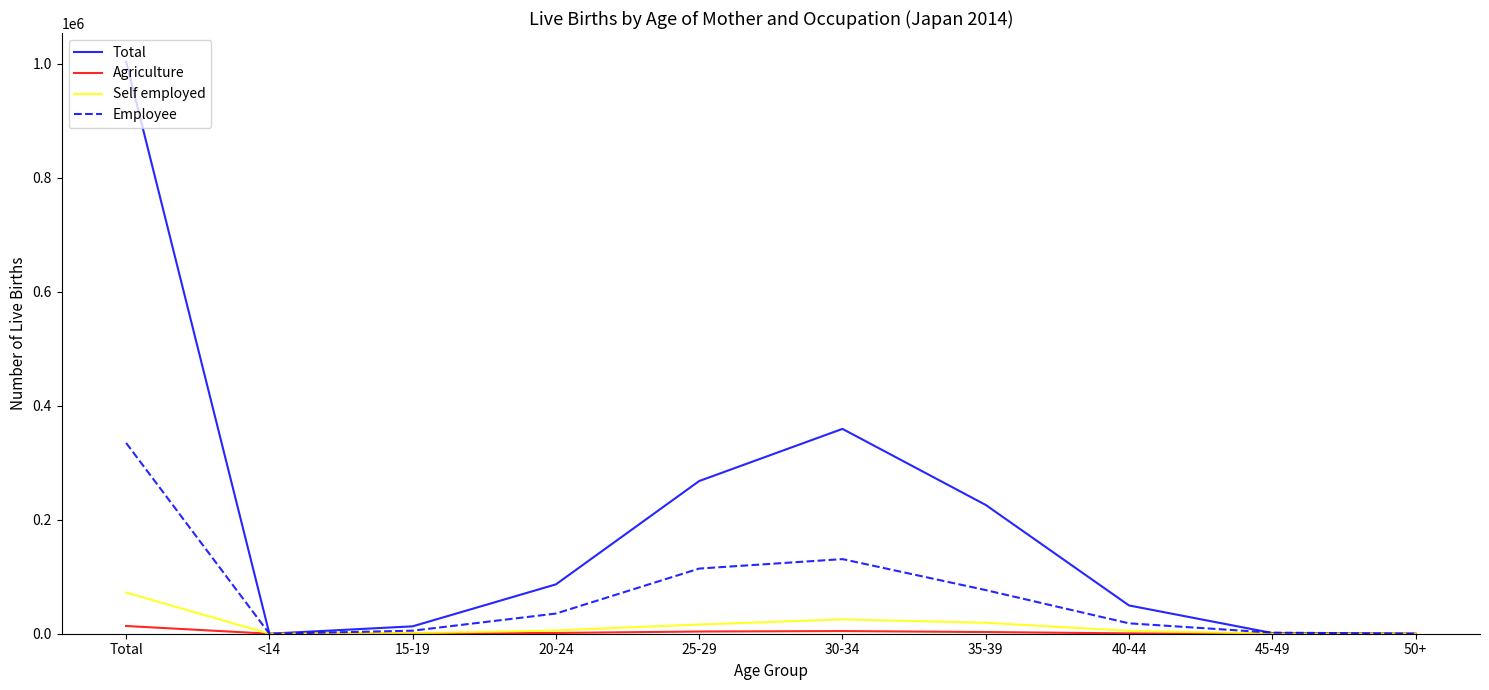

At which category is the sum across all series the highest?

Total